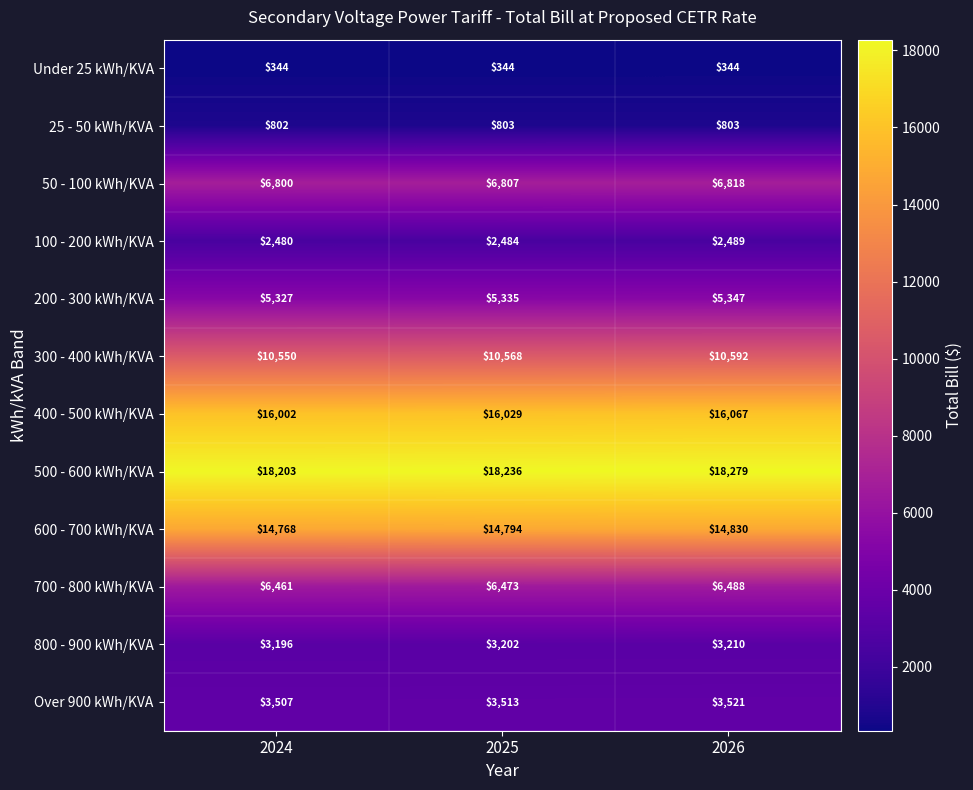

Which label corresponds to the largest value in the chart?

2026